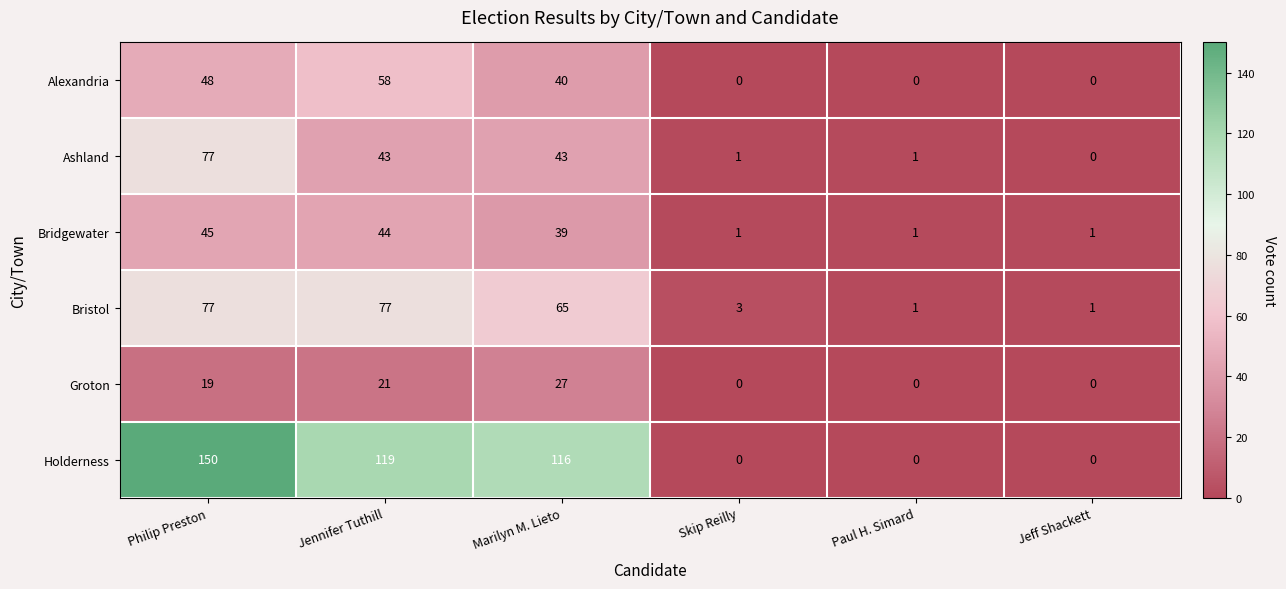

At which label is Groton closest to 13?

Philip Preston